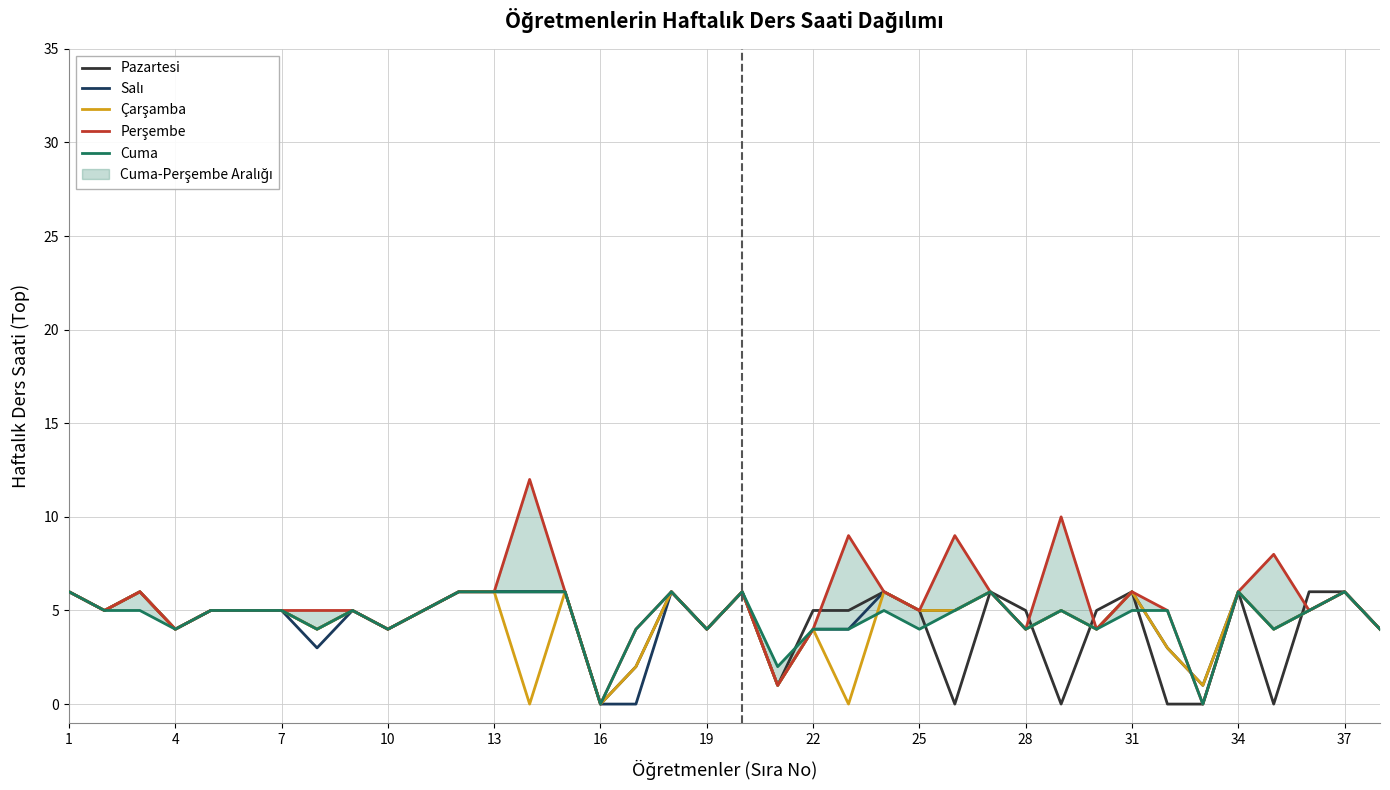

What are all the series names shown in the legend?

Pazartesi, Salı, Çarşamba, Perşembe, Cuma